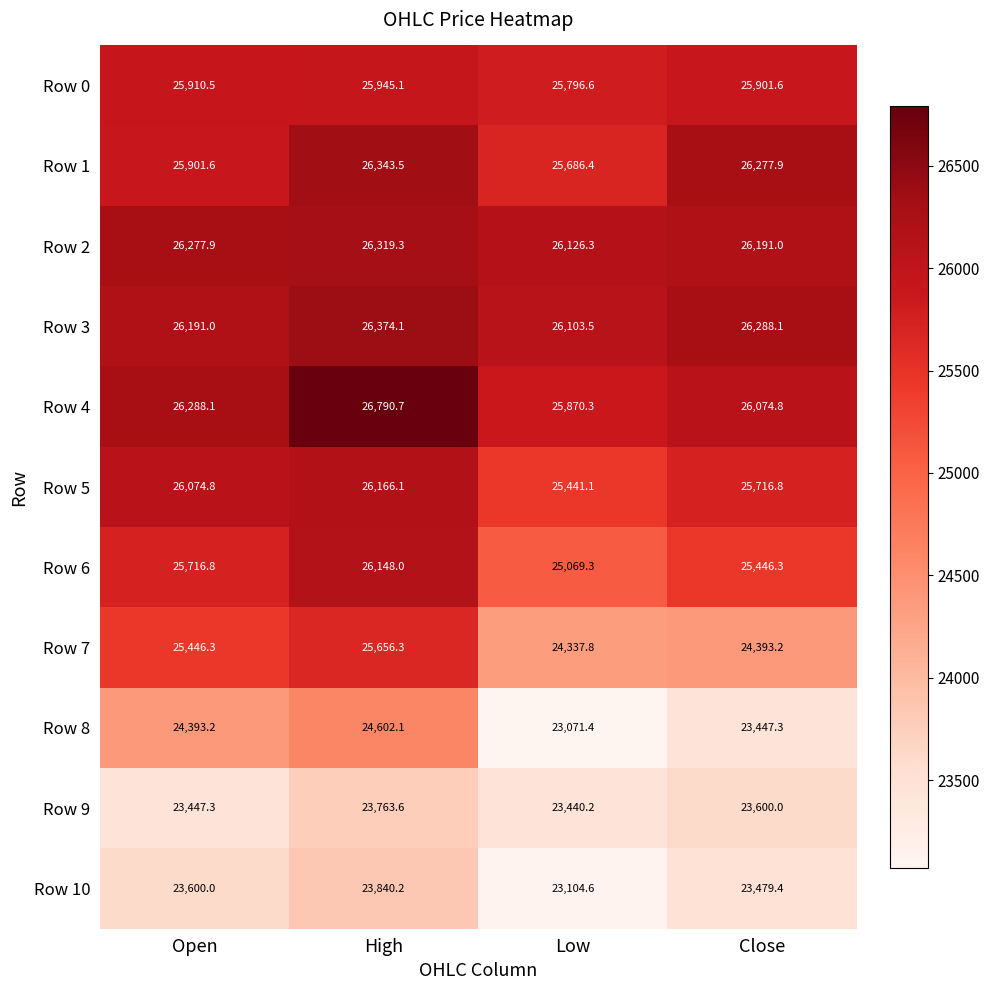

At how many categories does at least one series exceed 24748?

4